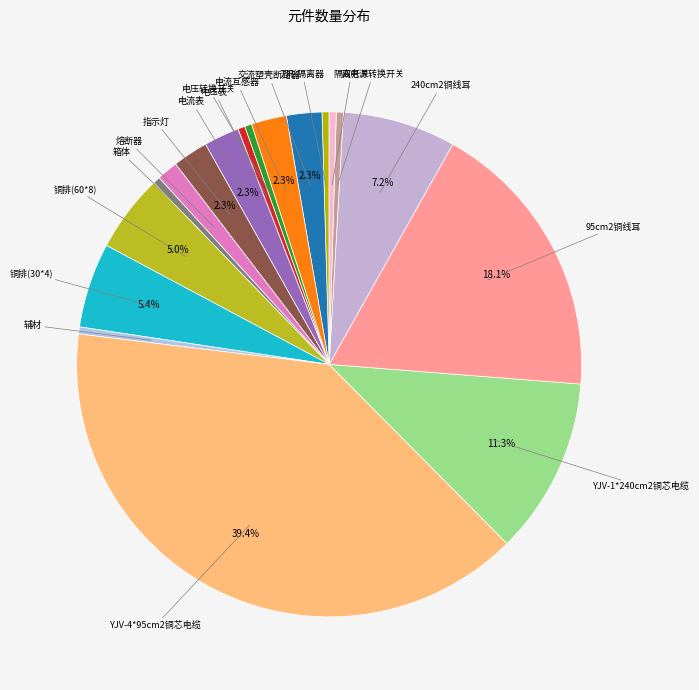

Which has a higher value, 240cm2铜线耳 or 熔断器?

240cm2铜线耳